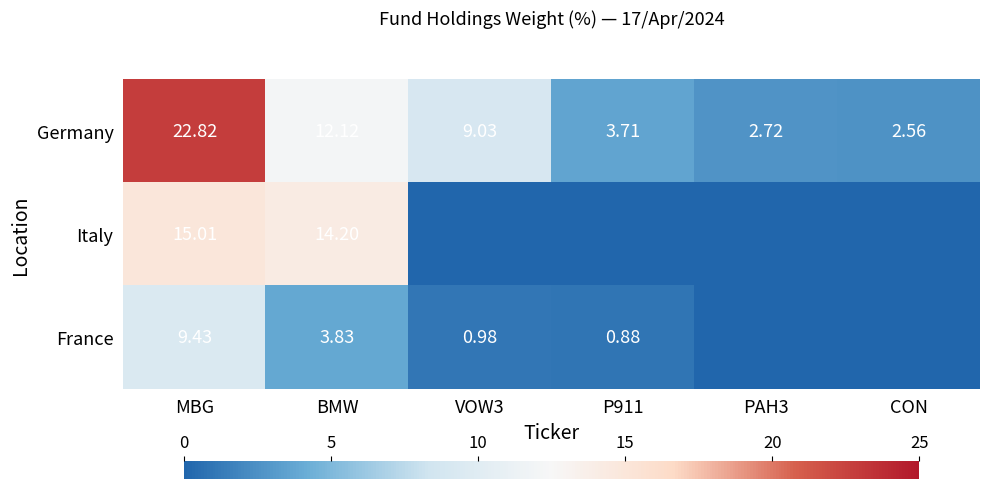

The value of Italy at CON is 0.0. True or false?

True